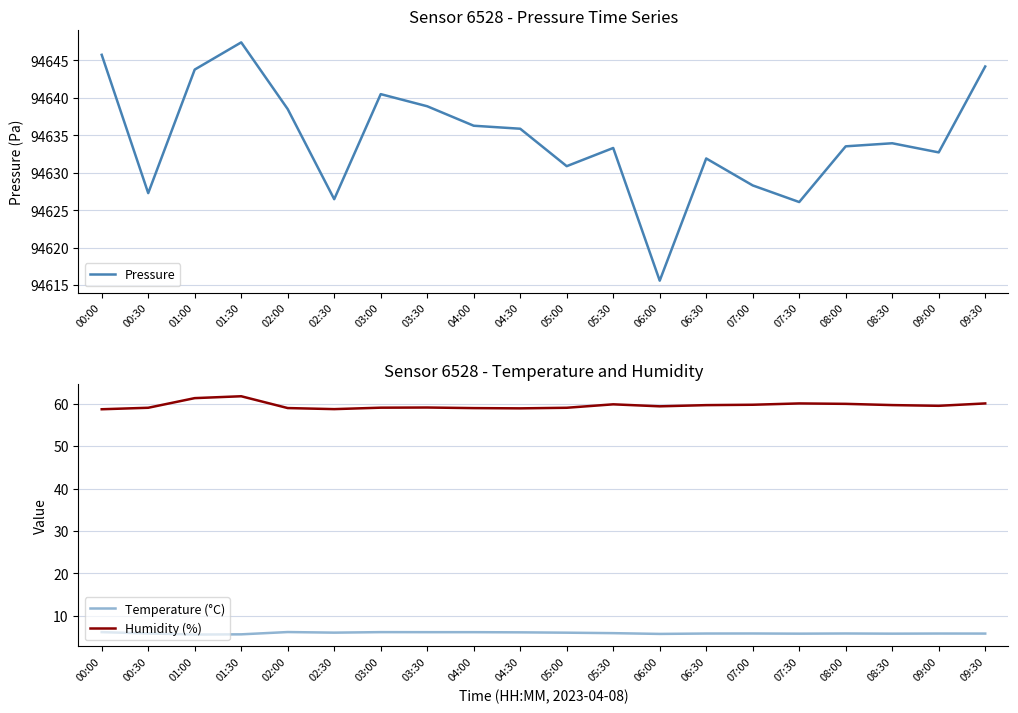

Where is Pressure nearest to the value 94631?

05:00